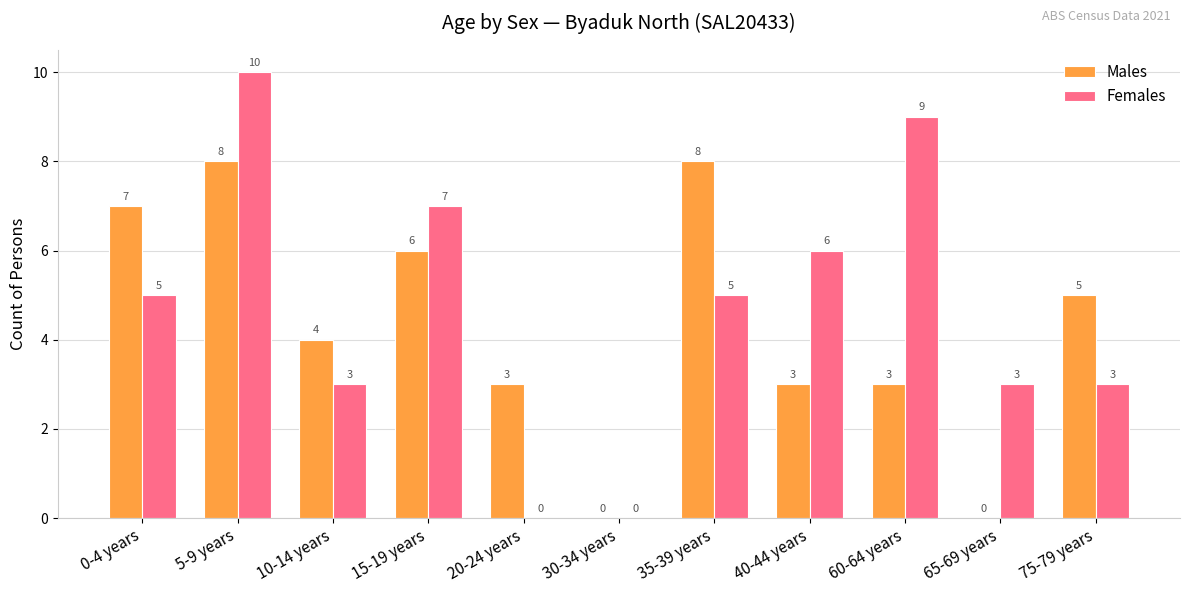

Which category has the highest value in the Females series?

5-9 years